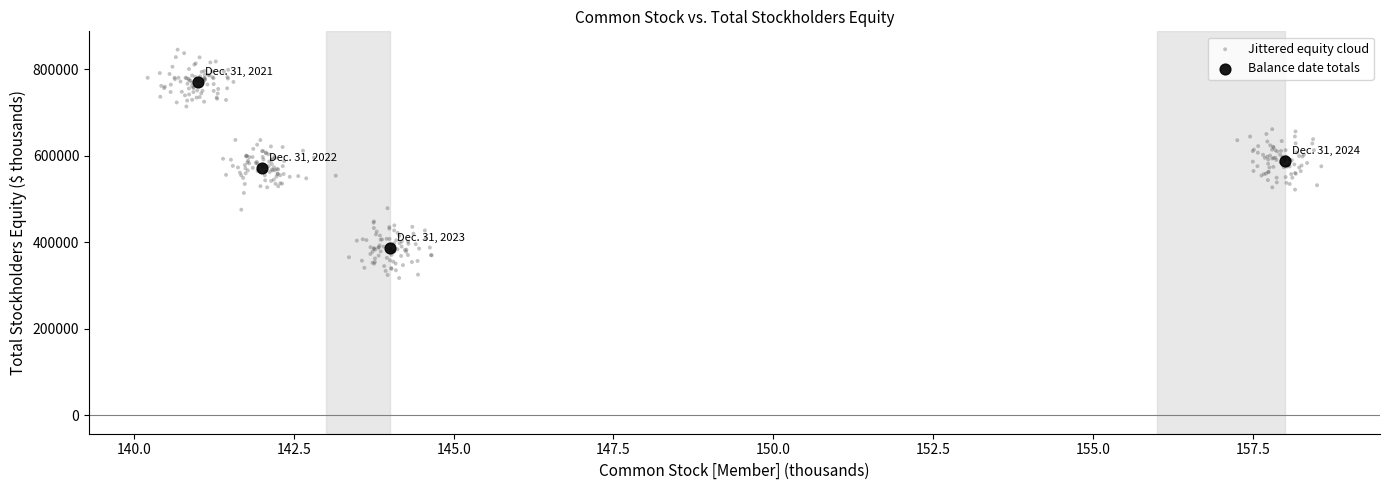

Which series has the widest spread of Y values?

Jittered equity cloud